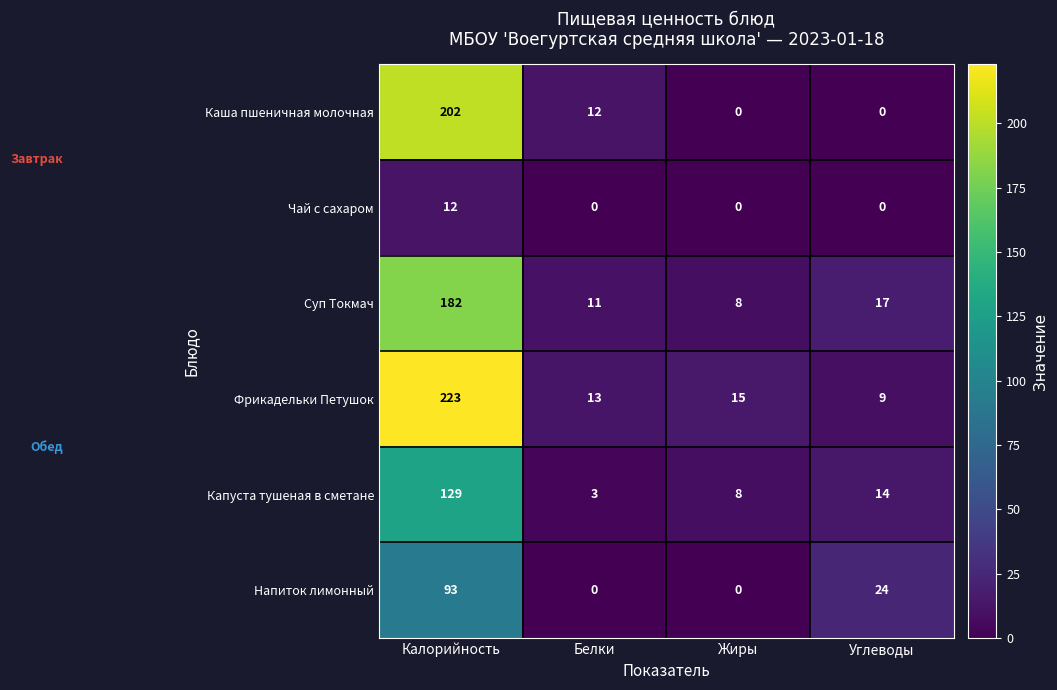

True or false: Капуста тушеная в сметане has a value of 129 at Калорийность.

True